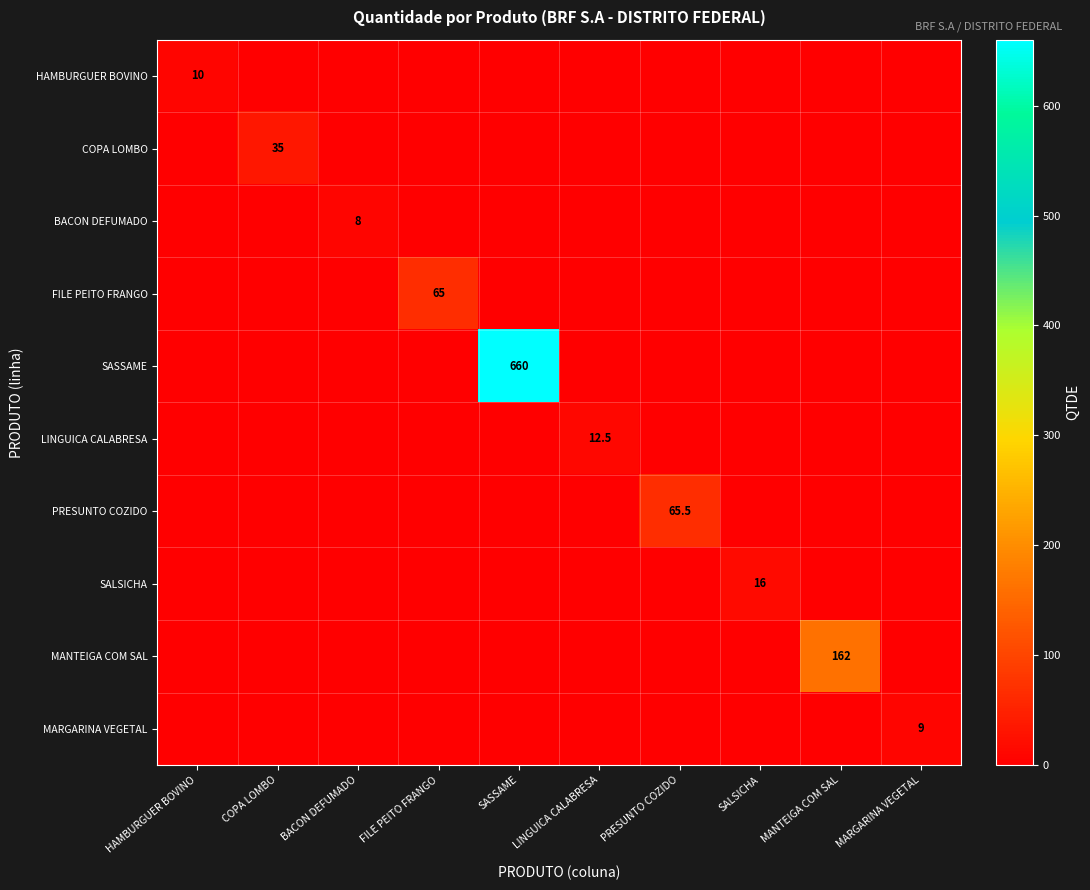

True or false: FILE PEITO FRANGO has a value of 41.2 at FILE PEITO FRANGO.

False